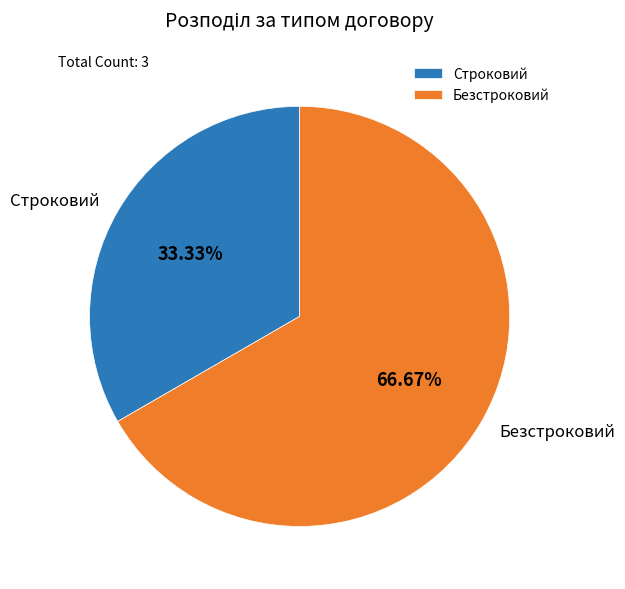

To the nearest percent, what is the difference between the largest and smallest slice percentages?

33%